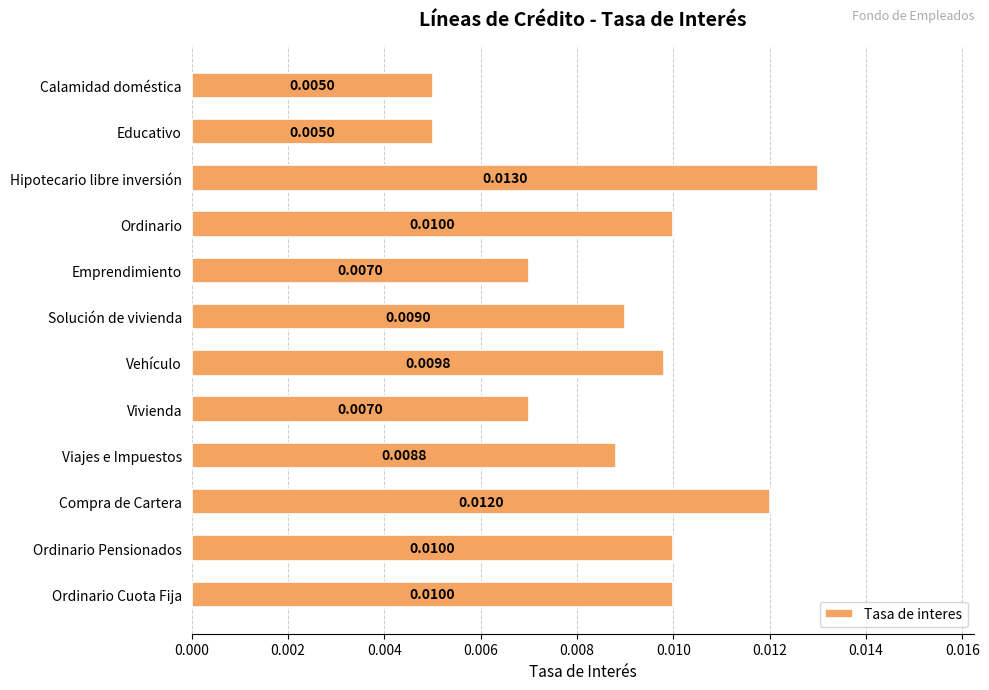

Which has a higher value, Educativo or Ordinario?

Ordinario